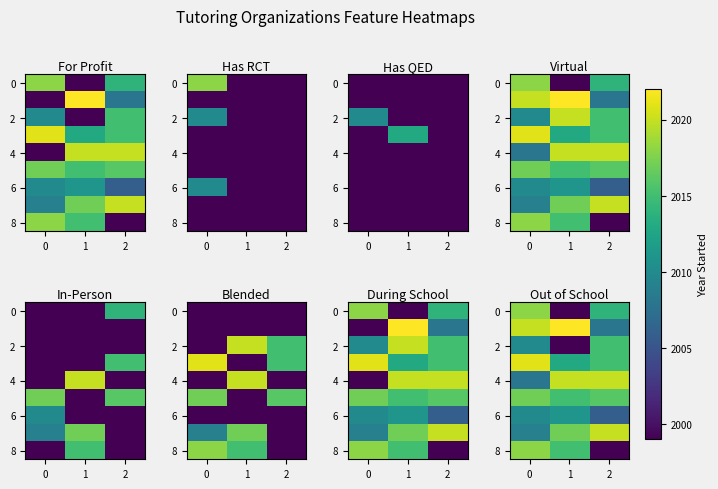

What is the average value of the row_1 series?

2017